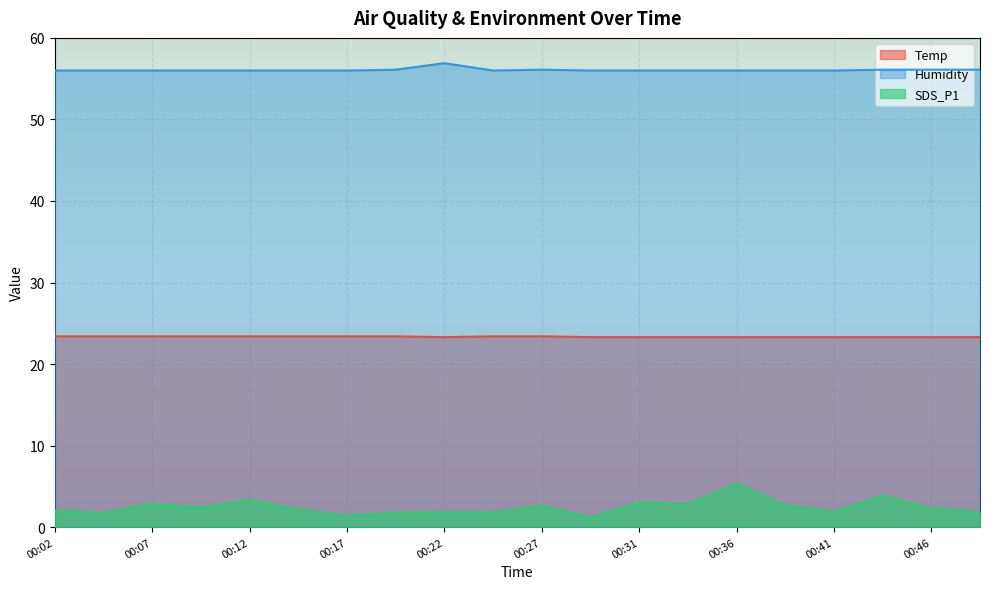

Which series changed the most between 00:31 and 00:49?

SDS_P1